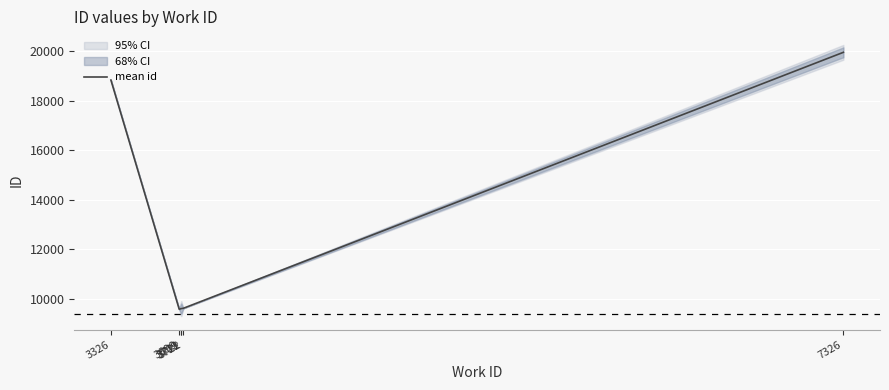

Which has a higher value, 3326 or 7326?

7326